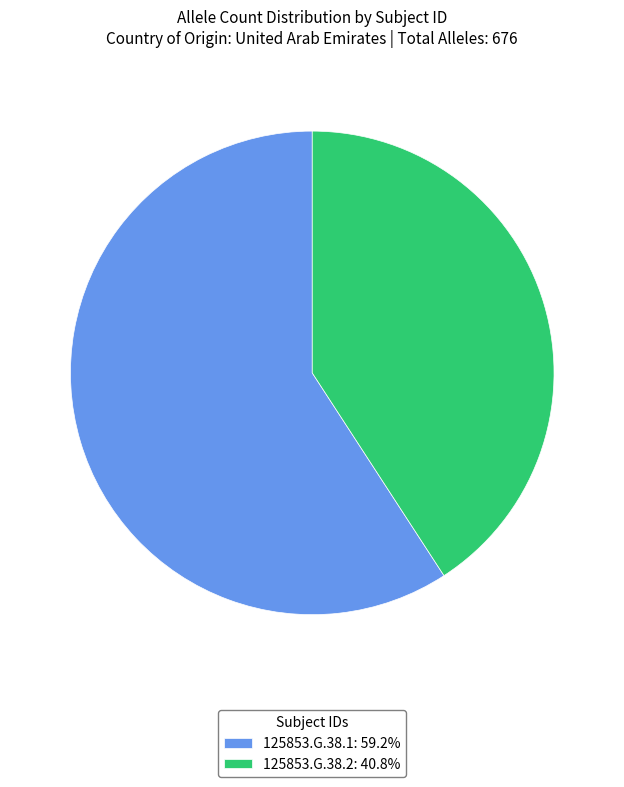

What is the largest slice in the pie chart?

125853.G.38.1